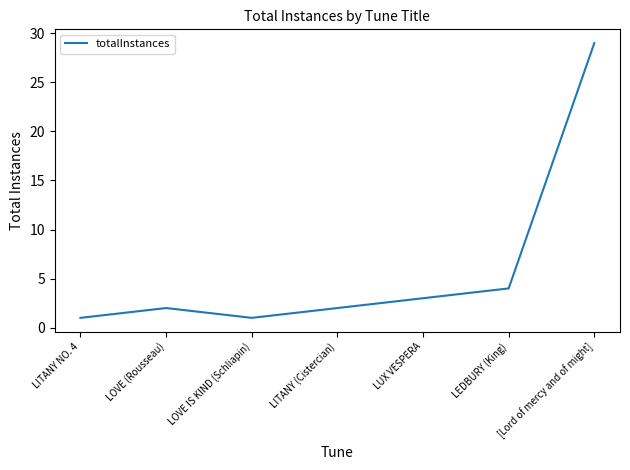

What position from the left is LOVE IS KIND (Schliapin)?

3